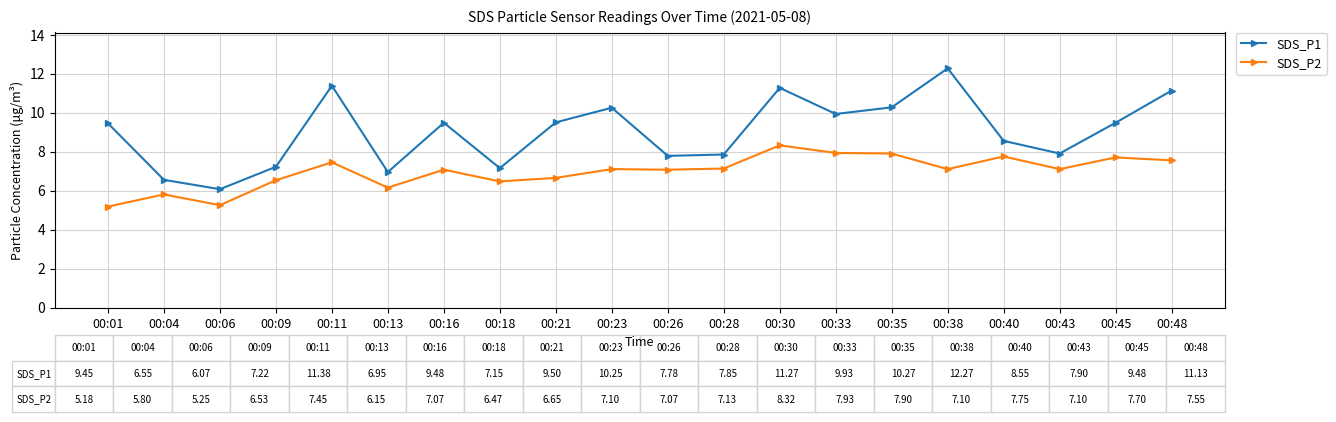

In SDS_P1, how many points are higher than both neighbors (excluding endpoints)?

5